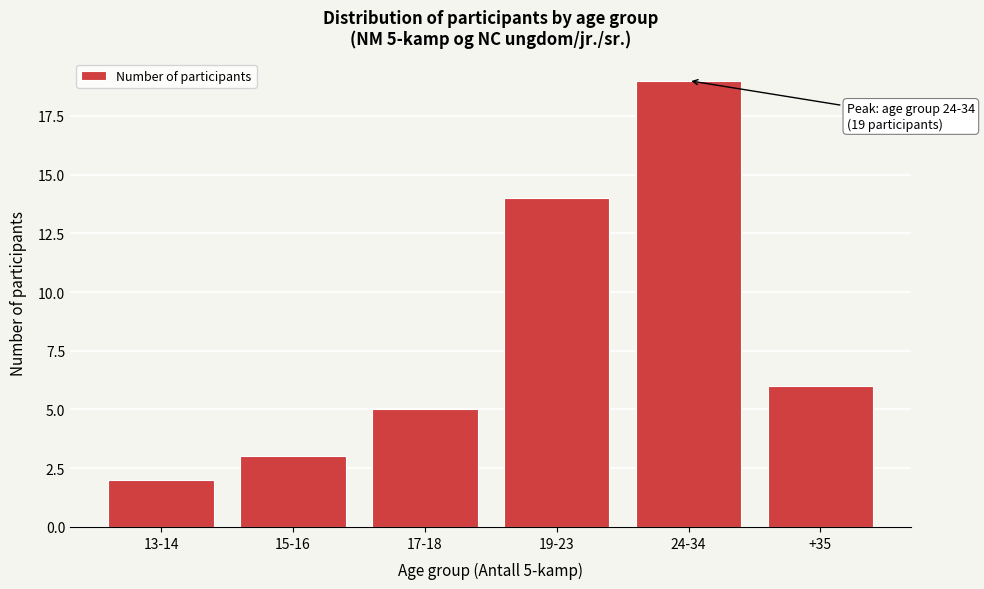

Reading left to right, extract all data points from this chart.

2	3	5	14	19	6